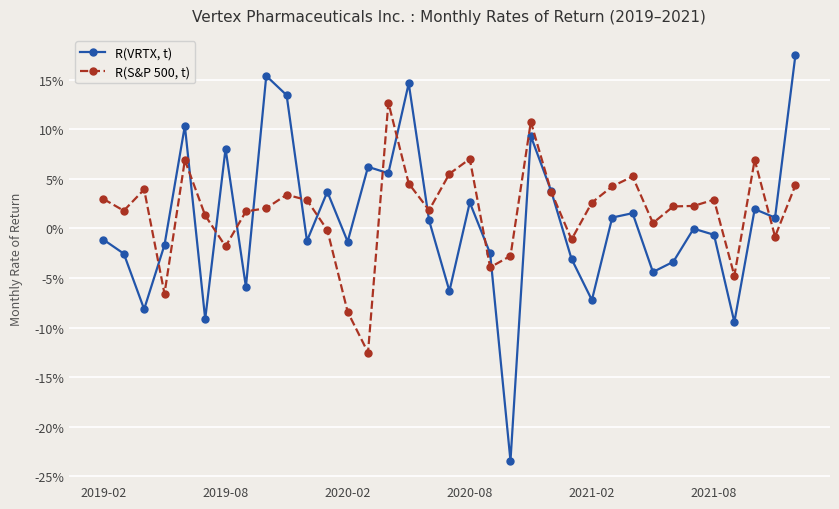

What are all the series names shown in the legend?

R(VRTX, t), R(S&P 500, t)